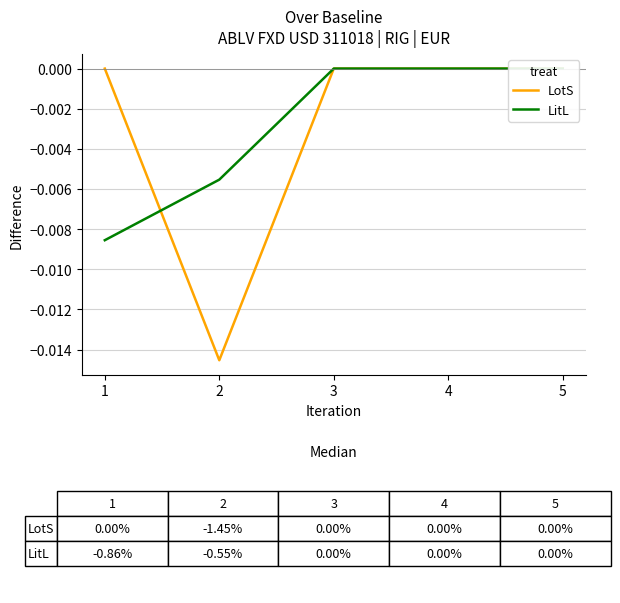

How many lines are shown in the chart?

2